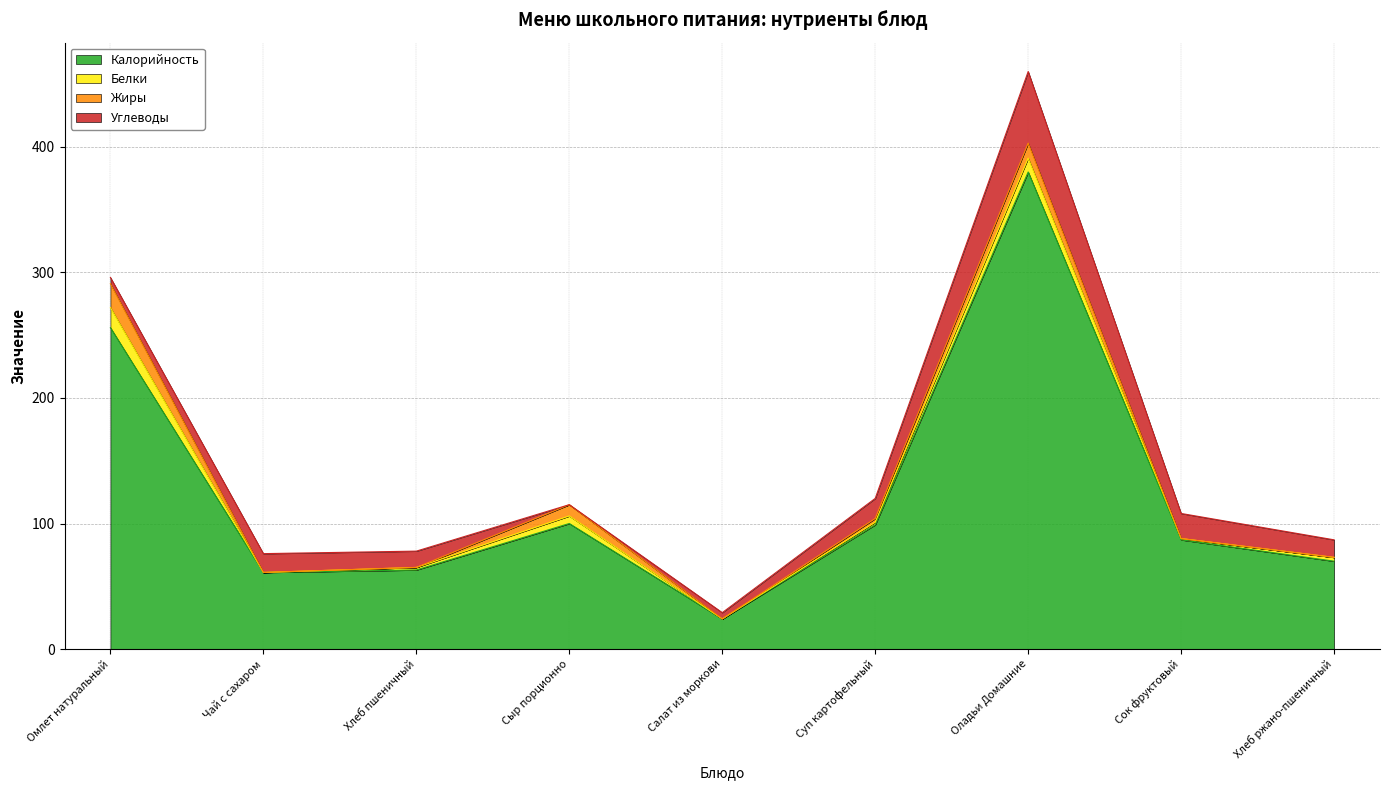

At which category is the sum across all series the highest?

Оладьи Домашние